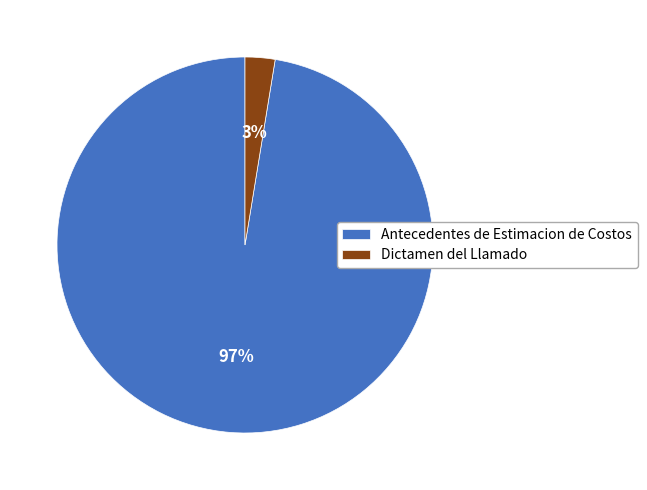

True or false: Dictamen del Llamado accounts for 3% of the total.

True